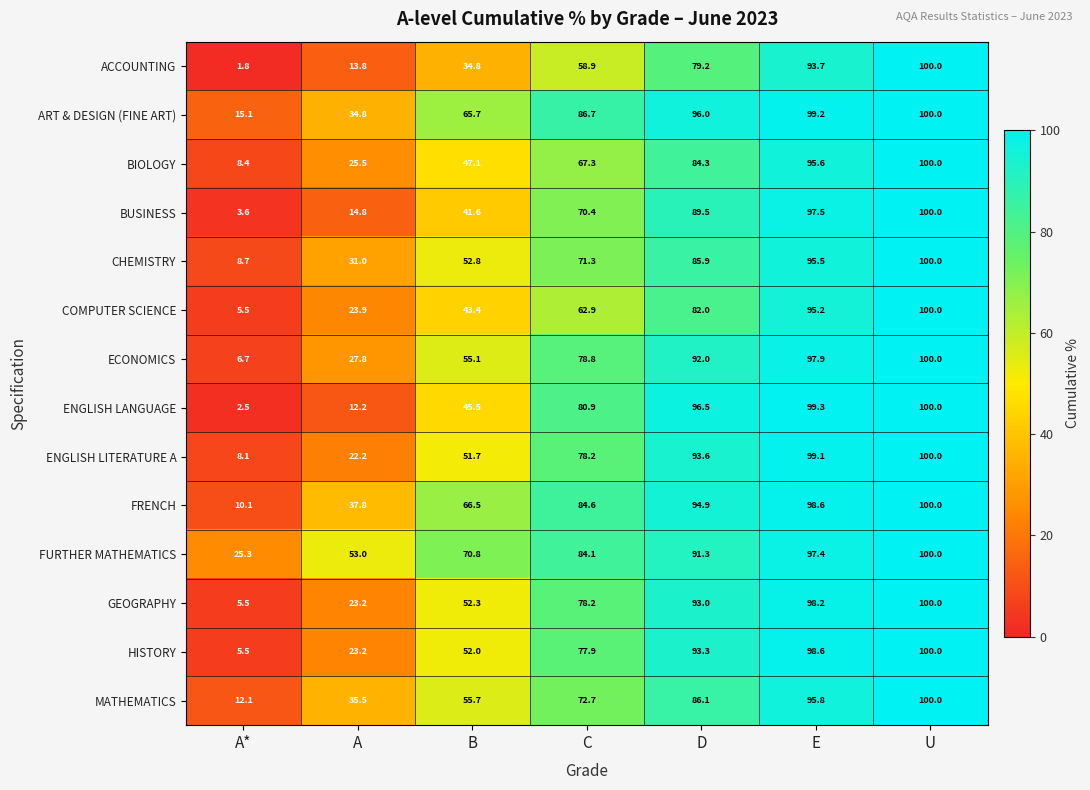

What is the difference between the highest and lowest values at A*?

23.5